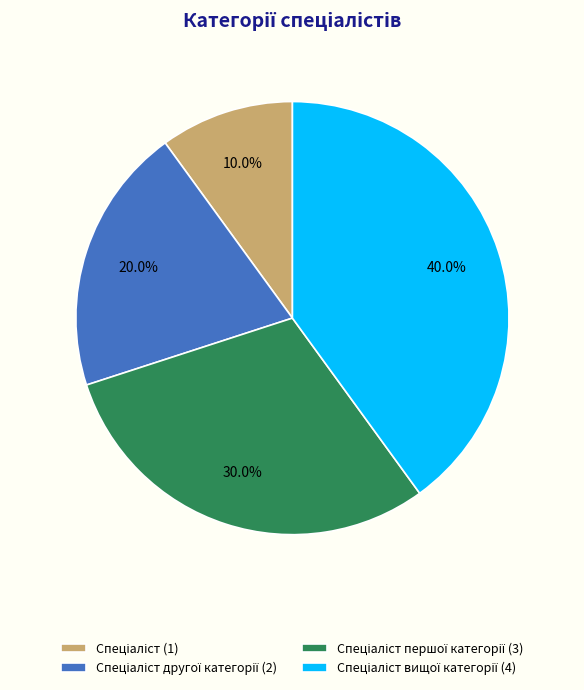

Count the number of slices in the pie.

4